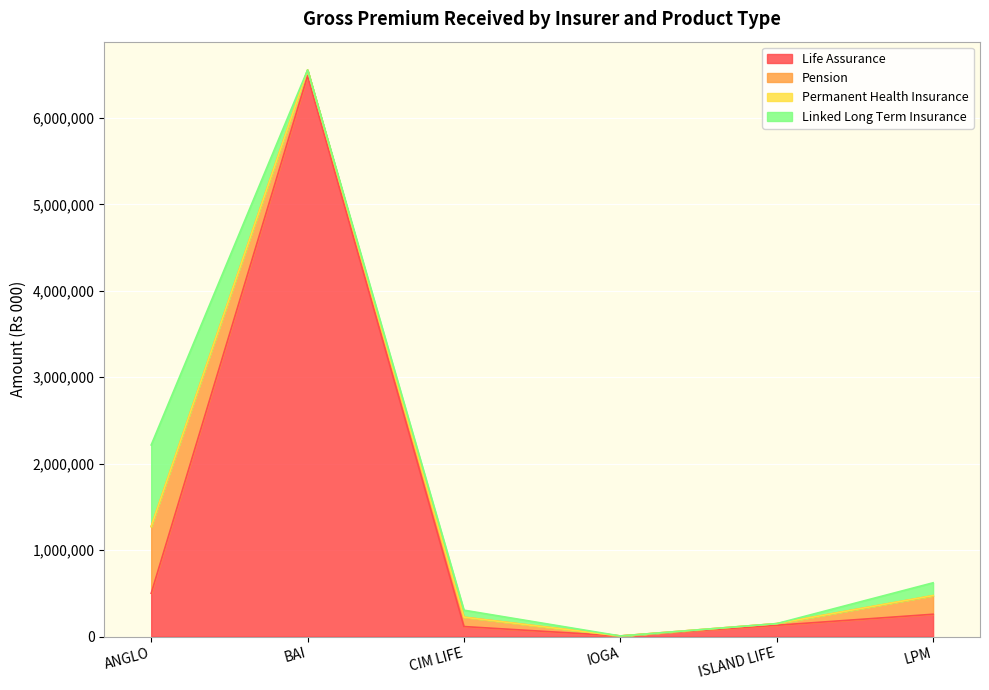

At how many categories does at least one series exceed 3489906?

1